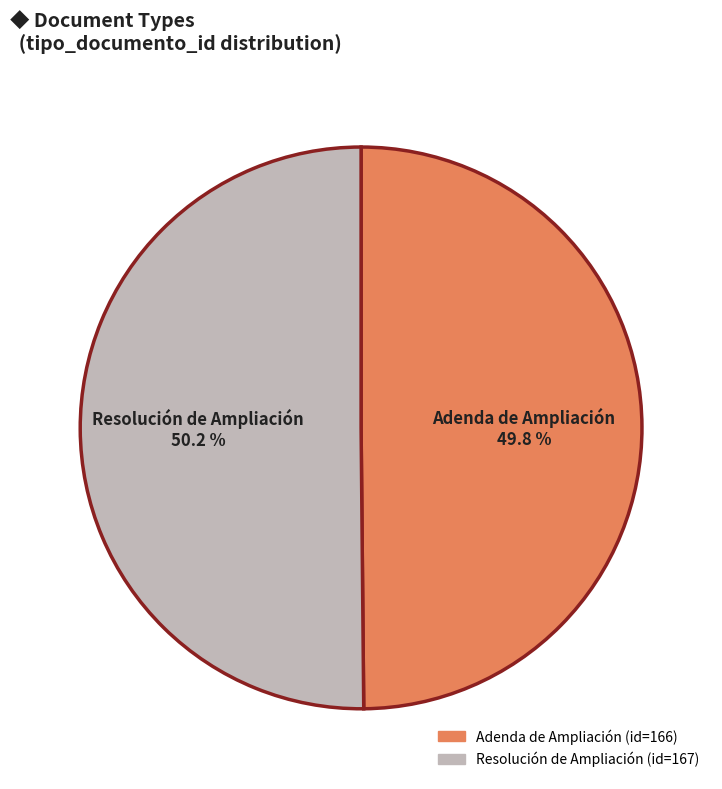

What is the ratio of the value at Adenda de Ampliación to the value at Resolución de Ampliación?

1.0